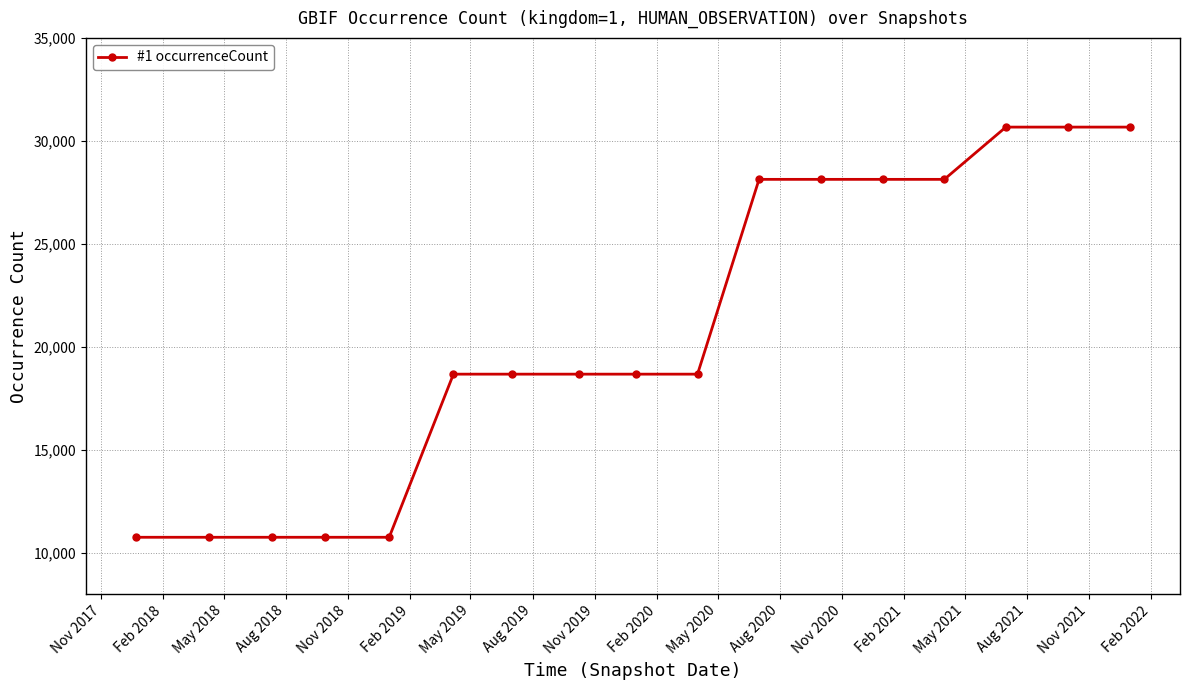

Reading right to left, what are all the values shown in this chart?

30669	30669	30669	28132	28132	28132	28132	18675	18675	18675	18675	18675	10756	10756	10756	10756	10756